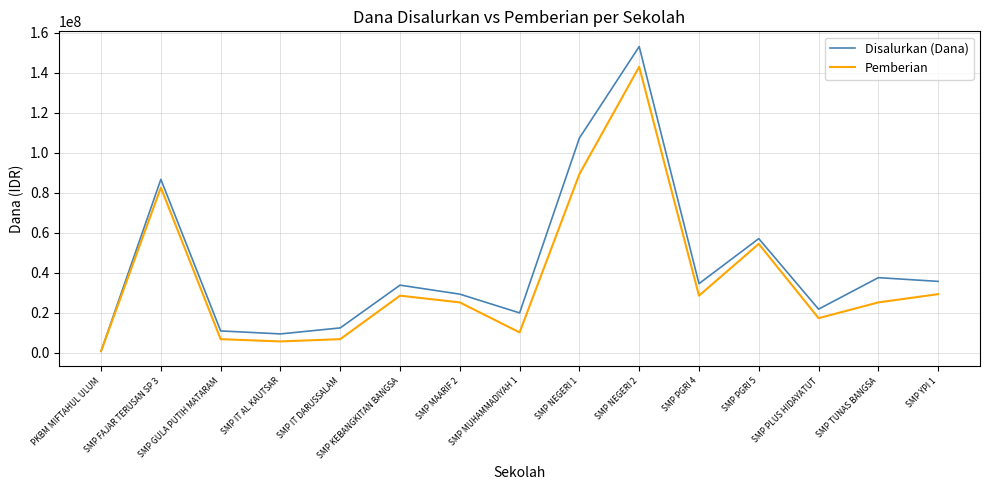

Rank the series by their maximum value, from lowest to highest.

Pemberian, Disalurkan (Dana)